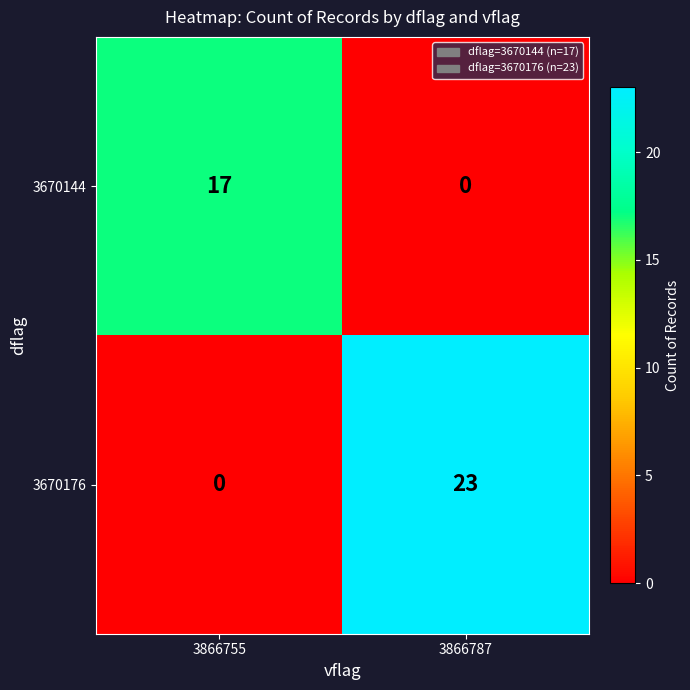

Which series has the largest total across all categories?

3670176